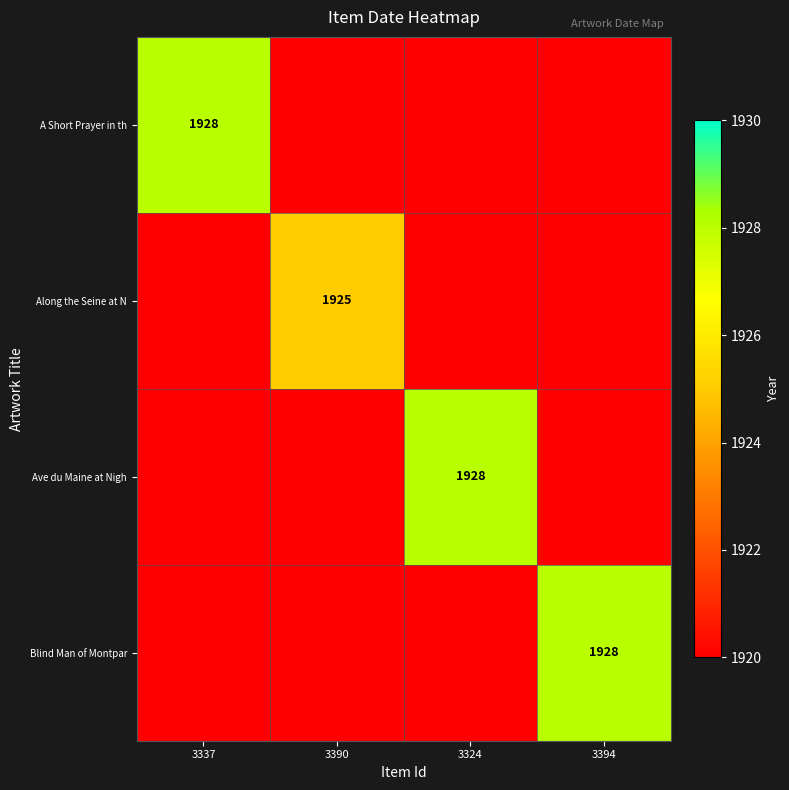

True or false: A Short Prayer in th has a value of 524 at 3337.

False